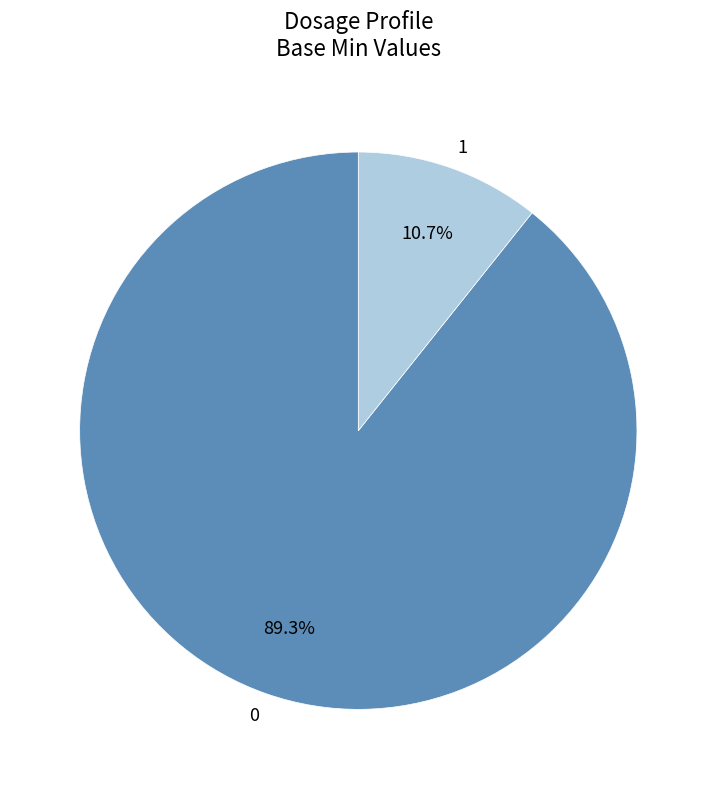

Which category has the biggest portion of the pie?

0